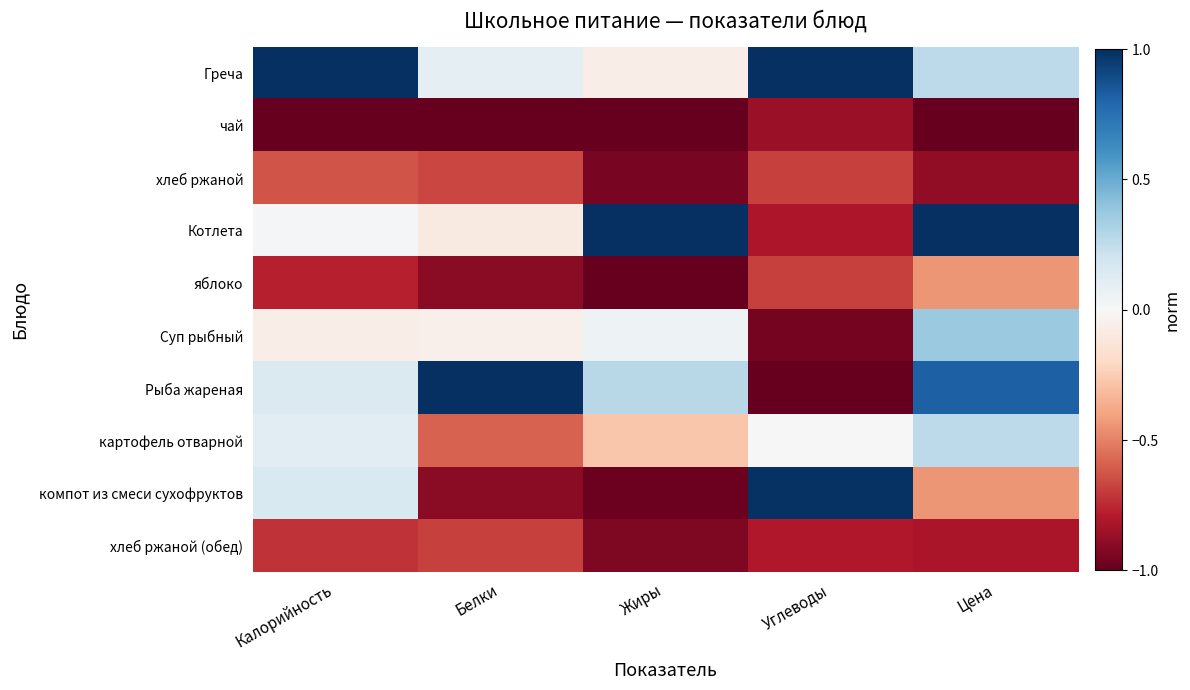

Reading left to right, extract all data points from this chart.

Греча: Калорийность=1.0	Белки=0.1	Жиры=-0.1	Углеводы=1.0	Цена=0.3
чай: Калорийность=-1.0	Белки=-1.0	Жиры=-1.0	Углеводы=-0.9	Цена=-1.0
хлеб ржаной: Калорийность=-0.6	Белки=-0.7	Жиры=-0.9	Углеводы=-0.7	Цена=-0.9
Котлета: Калорийность=0.0	Белки=-0.1	Жиры=1.0	Углеводы=-0.8	Цена=1.0
яблоко: Калорийность=-0.8	Белки=-0.9	Жиры=-1.0	Углеводы=-0.7	Цена=-0.4
Суп рыбный: Калорийность=-0.1	Белки=-0.1	Жиры=0.1	Углеводы=-1.0	Цена=0.4
Рыба жареная: Калорийность=0.1	Белки=1.0	Жиры=0.3	Углеводы=-1.0	Цена=0.8
картофель отварной: Калорийность=0.1	Белки=-0.6	Жиры=-0.3	Углеводы=-0.0	Цена=0.3
компот из смеси сухофруктов: Калорийность=0.2	Белки=-0.9	Жиры=-1.0	Углеводы=1.0	Цена=-0.4
хлеб ржаной (обед): Калорийность=-0.7	Белки=-0.7	Жиры=-0.9	Углеводы=-0.8	Цена=-0.8